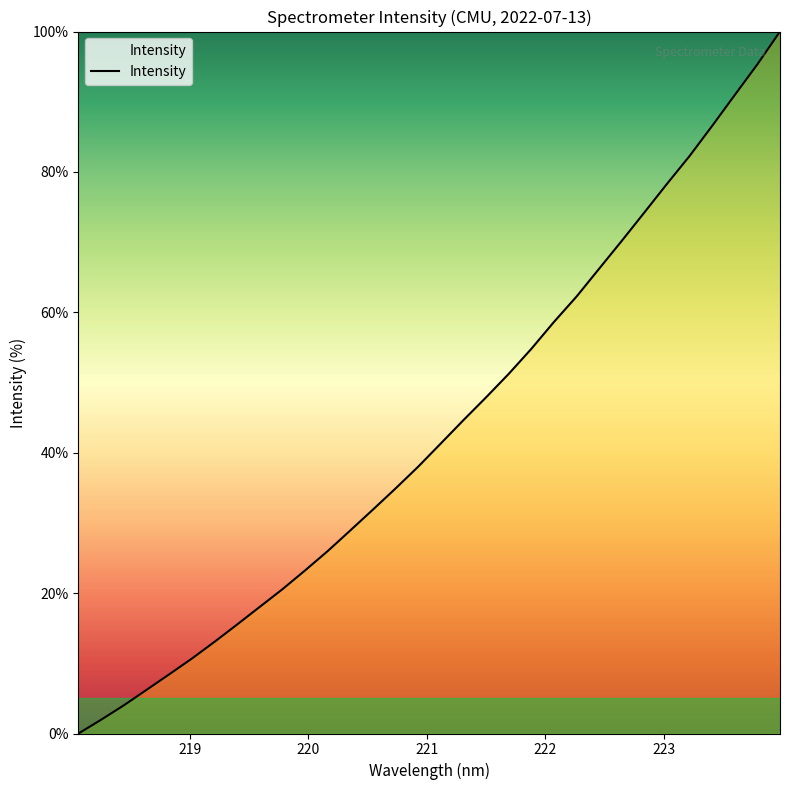

Reading left to right, what are all the values shown in this chart?

0.0	2.0	4.0	6.2	8.4	10.7	13.0	15.5	18.0	20.5	23.2	26.0	28.9	31.9	34.9	38.0	41.3	44.6	47.9	51.2	54.8	58.6	62.2	66.2	70.2	74.2	78.3	82.3	86.6	91.0	95.3	100.0